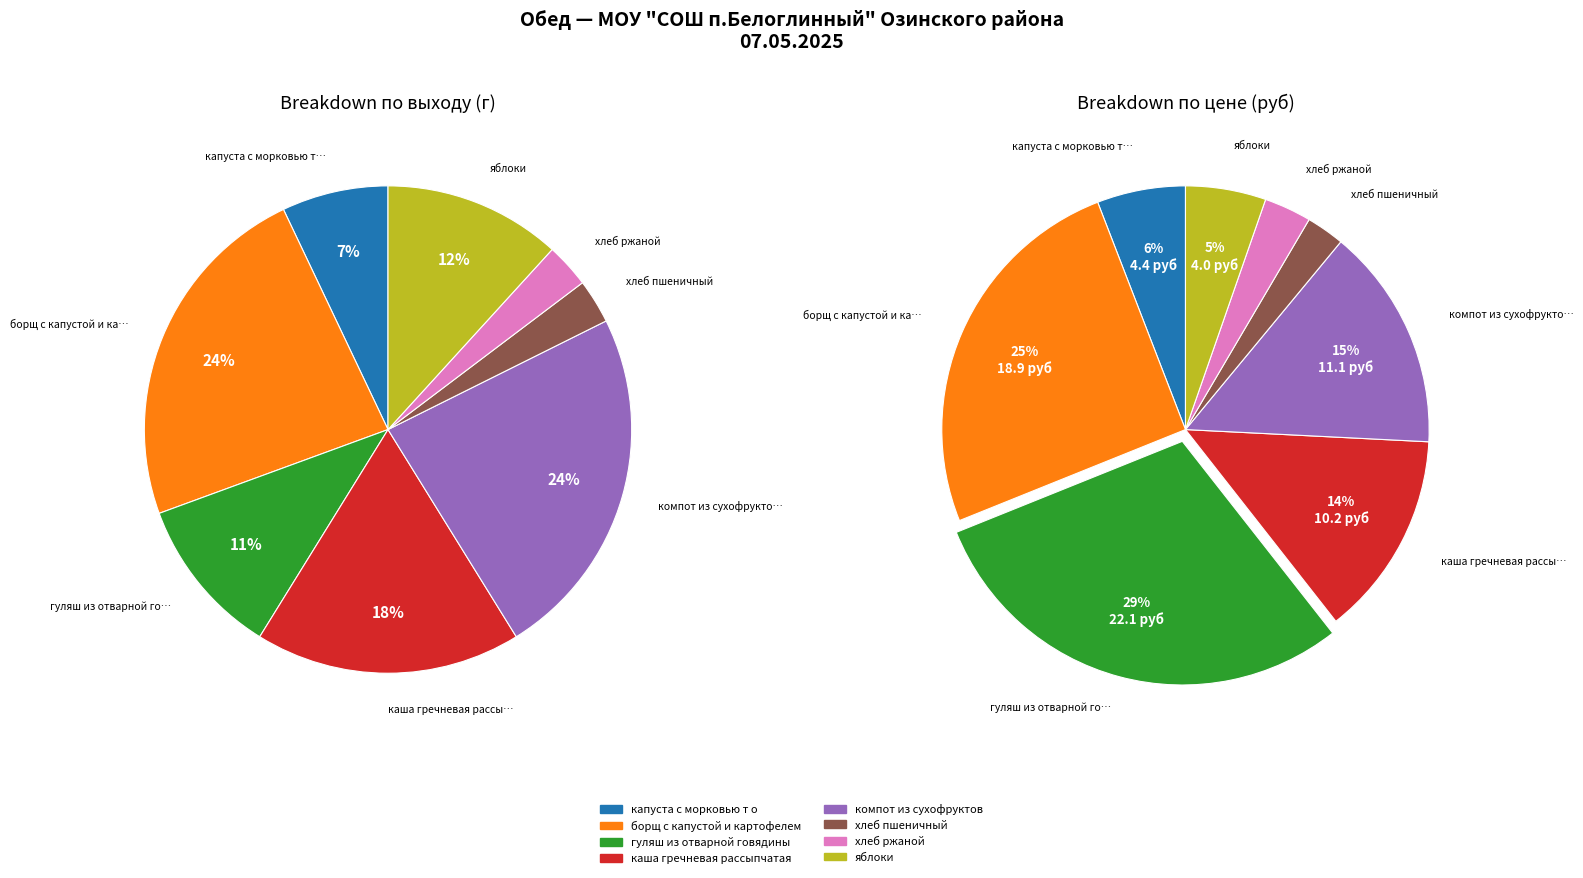

To the nearest percent, what portion does компот из сухофруктов represent?

24%